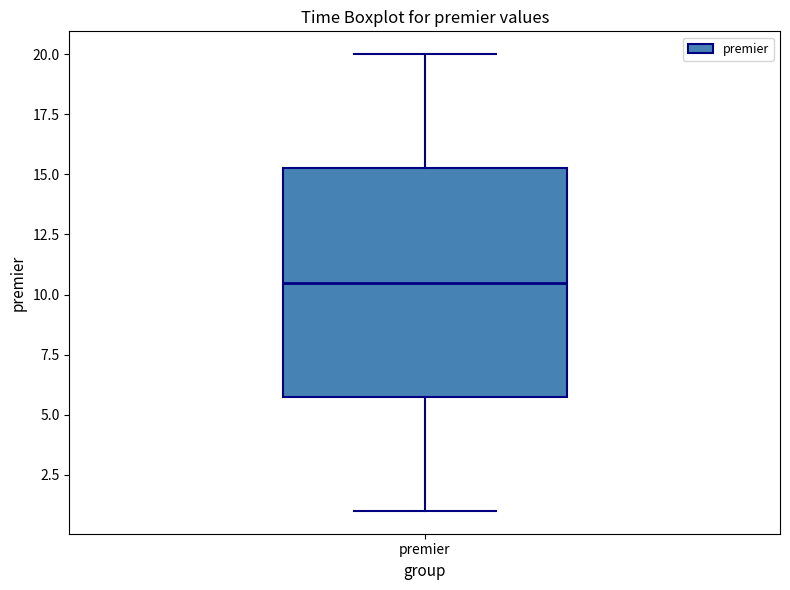

Where is the upper edge of the box for premier on the y-axis? The values are not printed on the chart, so give them approximately, as read against the axis.

15.5